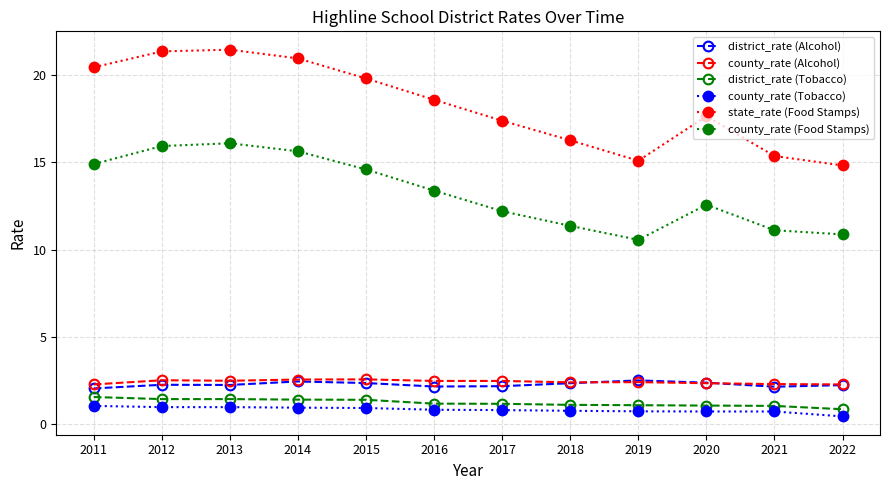

What is the minimum value shown in the chart?

0.5